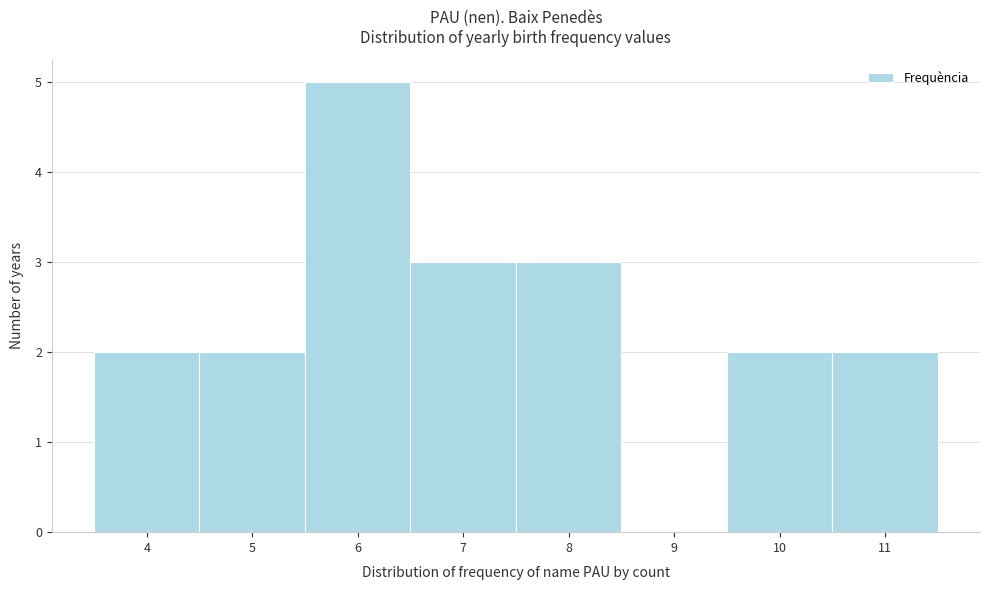

What is the height of the bar covering 3.5 to 4.5 on the x-axis? The values are not printed on the chart, so give them approximately, as read against the axis.

2